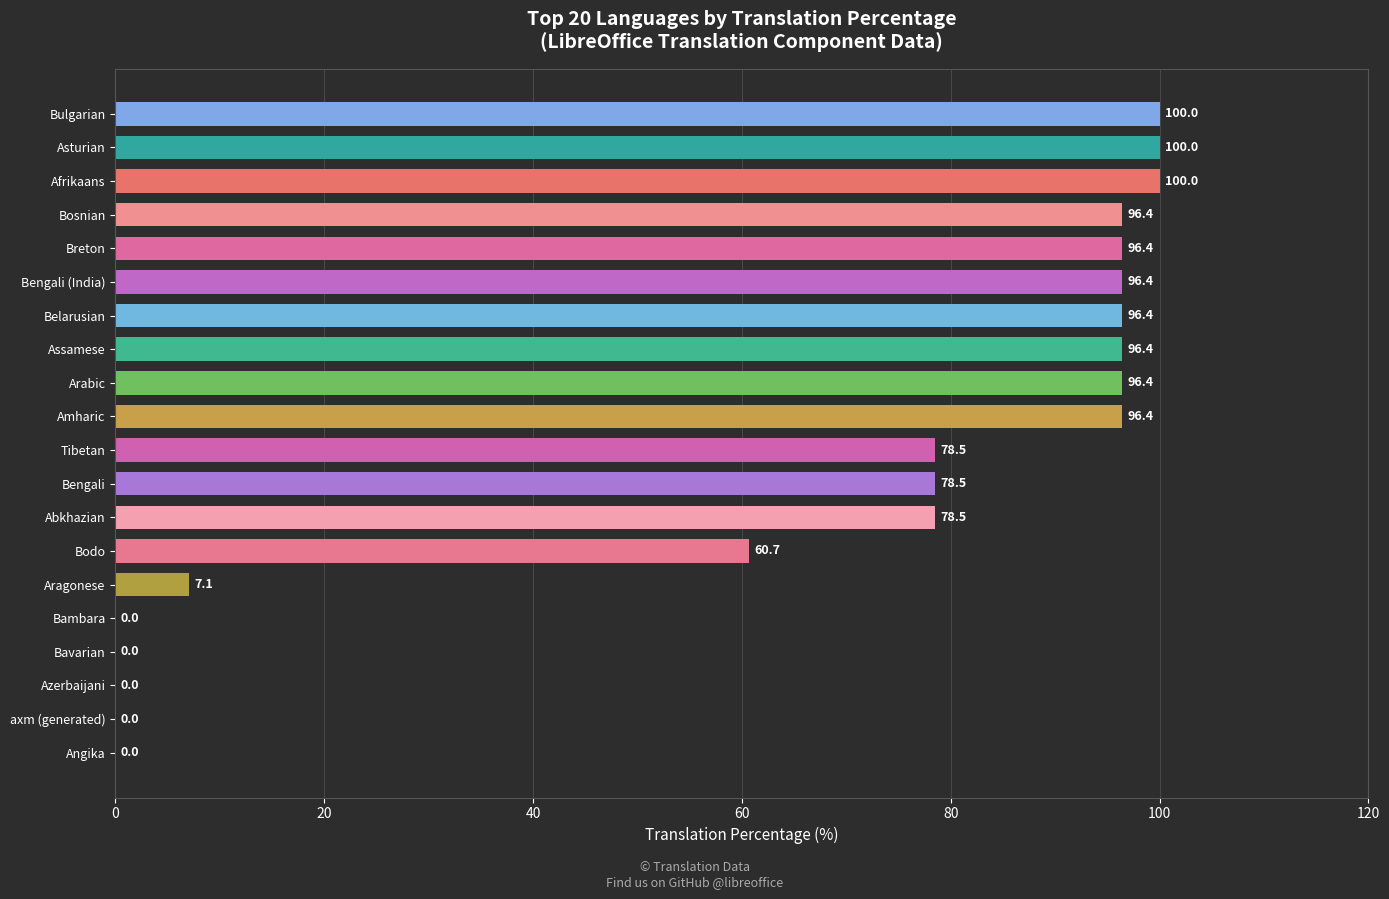

The value at Afrikaans is 33.2. True or false?

False